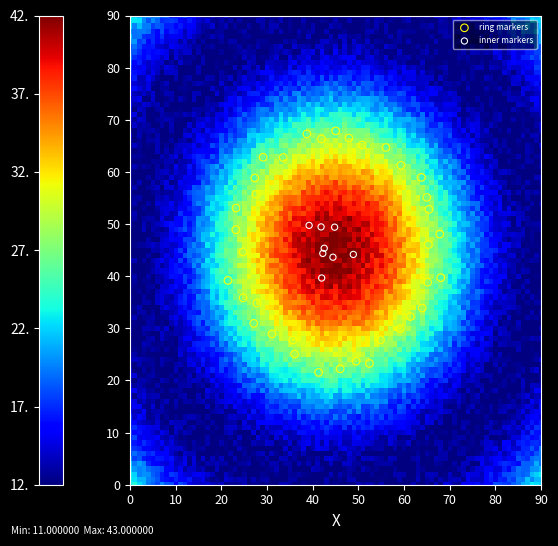

Which series contains the lowest Y value?

ring markers